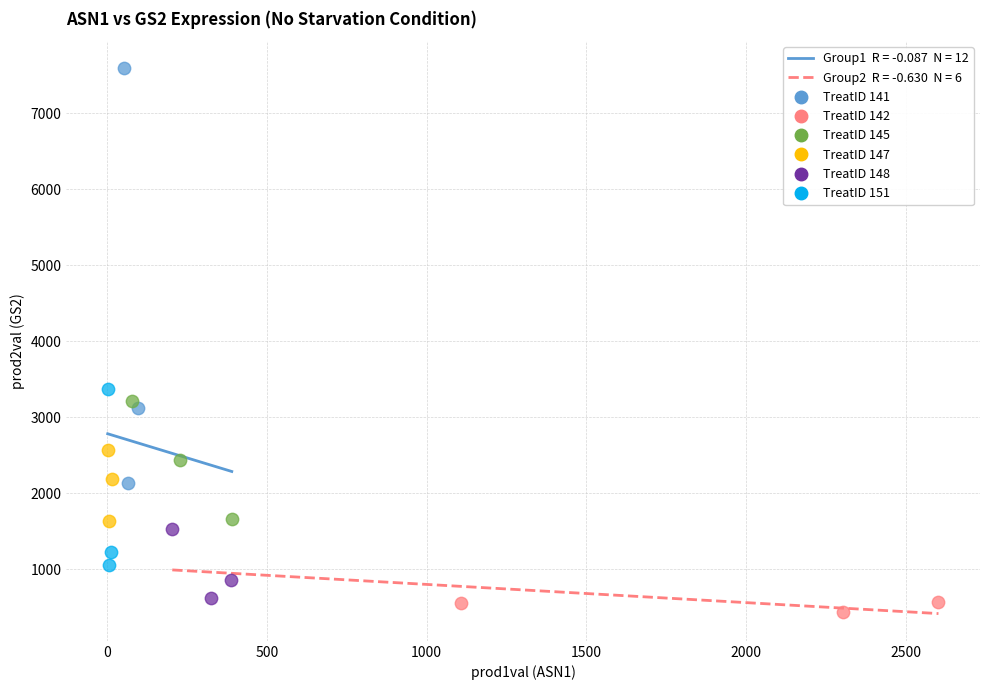

Which series has the widest spread of Y values?

TreatID 141